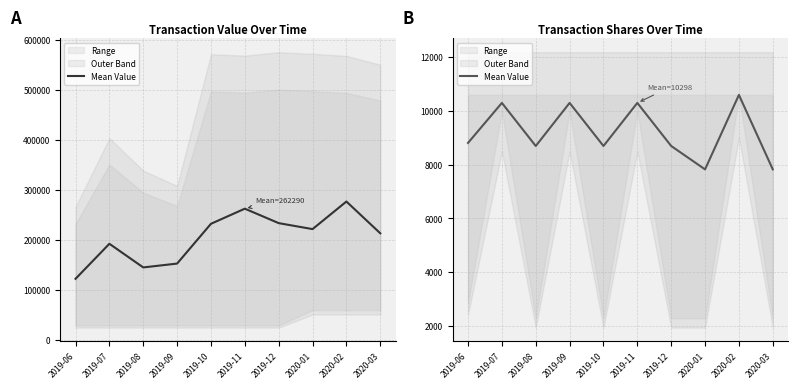

At which label does the data first exceed 8809?

2019-06